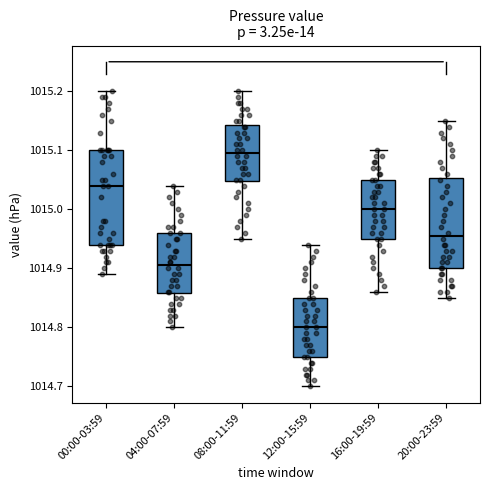

Reading left to right, transcribe this box plot: for each box, give where its median line is, the range the box spans, and where its two whiskers end, as read against the y-axis. The values are not printed on the chart, so give them approximately, as read against the axis.

00:00-03:59: median 1015.04, box 1014.94 to 1015.10, whiskers 1014.89 to 1015.20
04:00-07:59: median 1014.91, box 1014.86 to 1014.96, whiskers 1014.80 to 1015.04
08:00-11:59: median 1015.10, box 1015.05 to 1015.14, whiskers 1014.95 to 1015.20
12:00-15:59: median 1014.80, box 1014.75 to 1014.85, whiskers 1014.70 to 1014.94
16:00-19:59: median 1015.00, box 1014.95 to 1015.05, whiskers 1014.86 to 1015.10
20:00-23:59: median 1014.96, box 1014.90 to 1015.05, whiskers 1014.85 to 1015.15